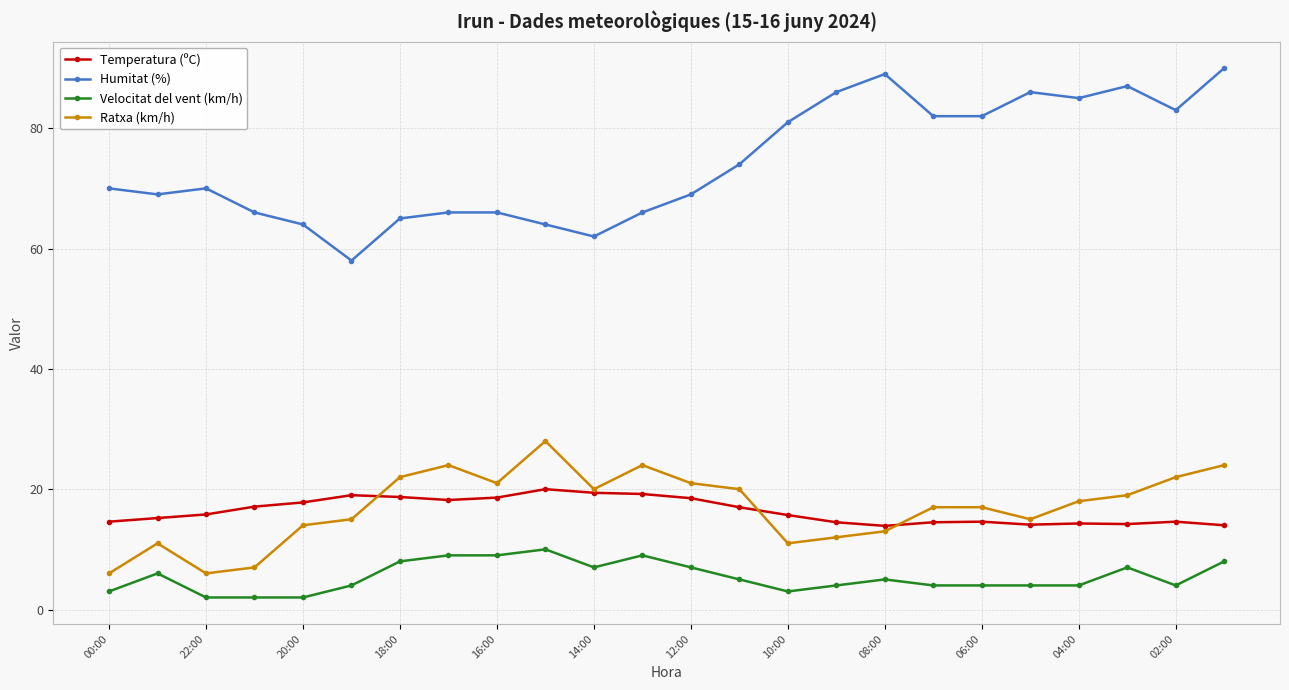

What is the difference between the maximum and minimum values in the Velocitat del vent (km/h) series?

8.0